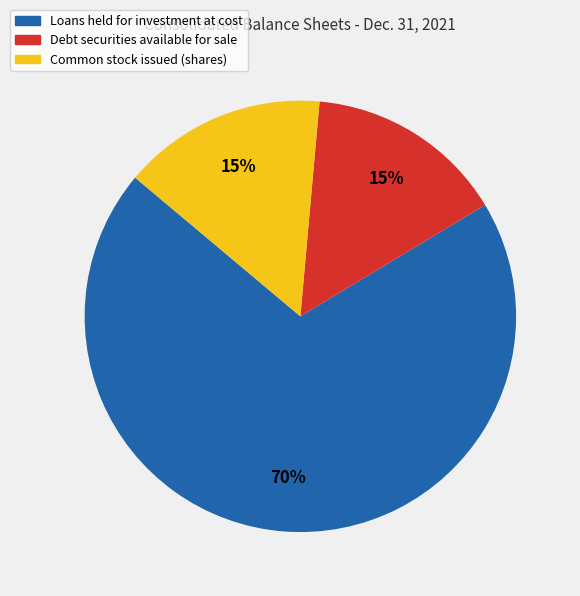

How many segments does this pie chart have?

3